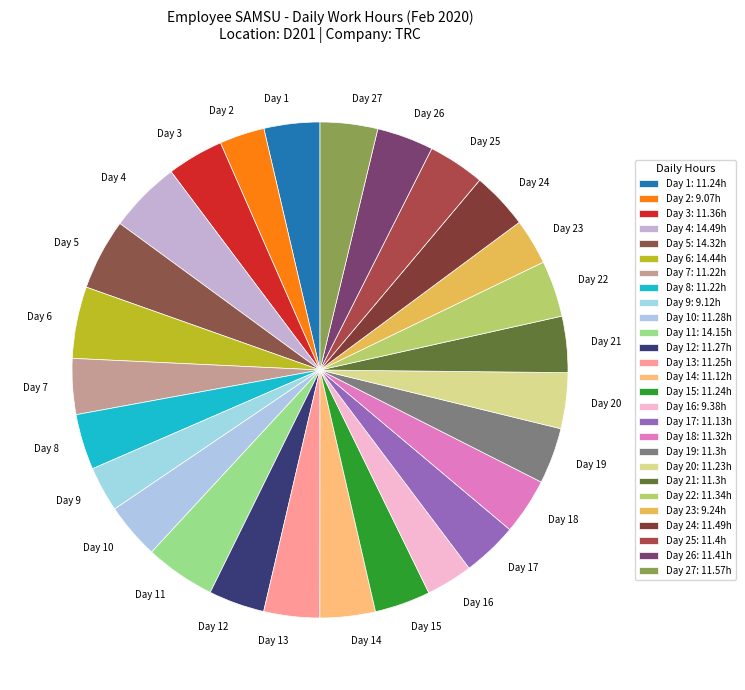

Do Day 12 and Day 21 together represent more than half of the pie?

No